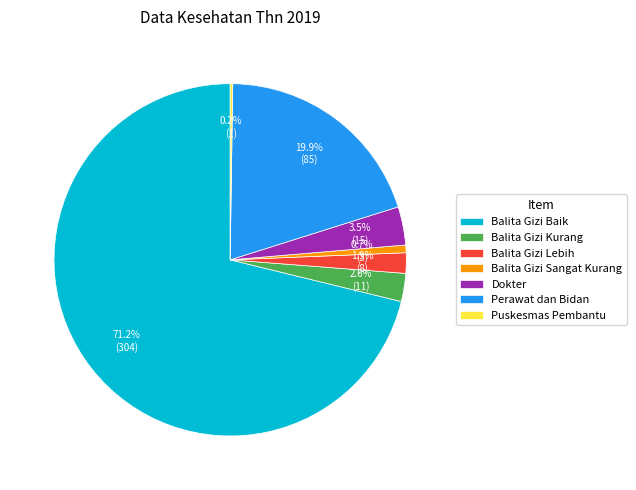

Which category accounts for the majority?

Balita Gizi Baik